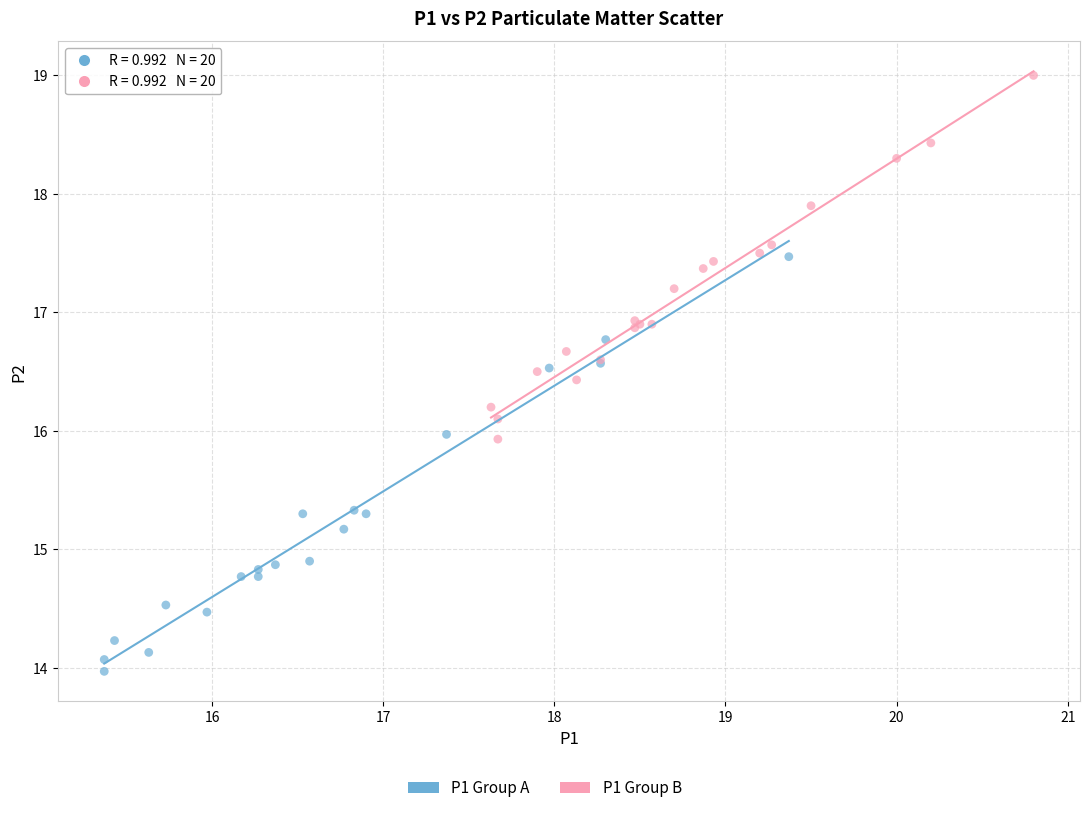

Which series has the largest Y range (max minus min)?

P1 Group A